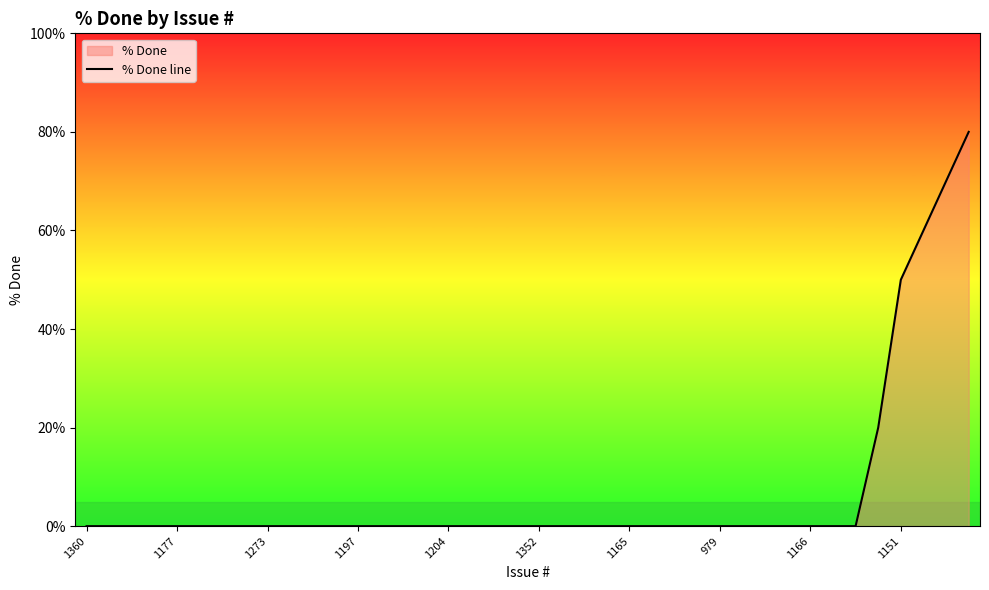

At which label is the value closest to 40?

1151